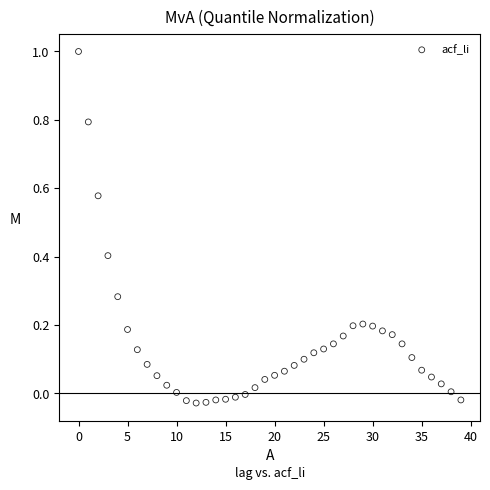

What is the range of Y values (max minus min)?

1.0